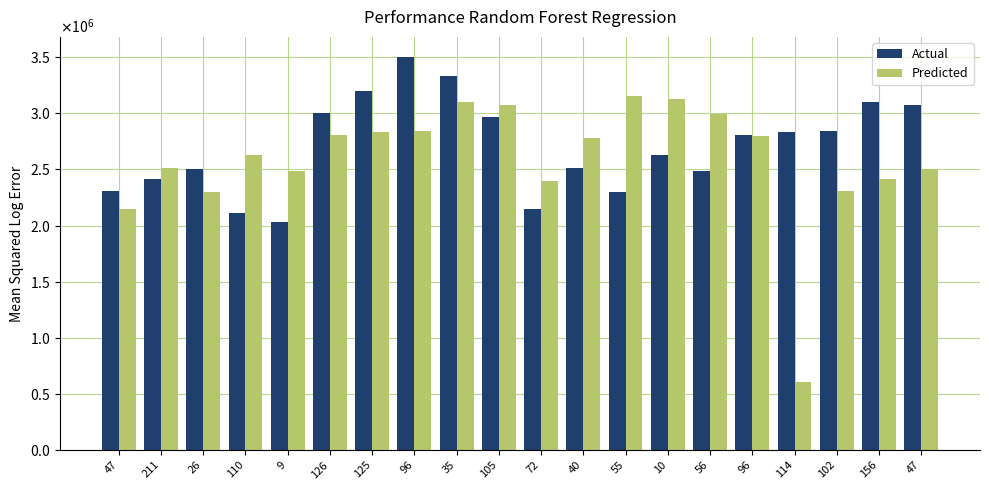

Rank the categories by Predicted value from highest to lowest.

55, 10, 35, 105, 56, 96, 125, 126, 96, 40, 110, 211, 47, 9, 156, 72, 102, 26, 47, 114